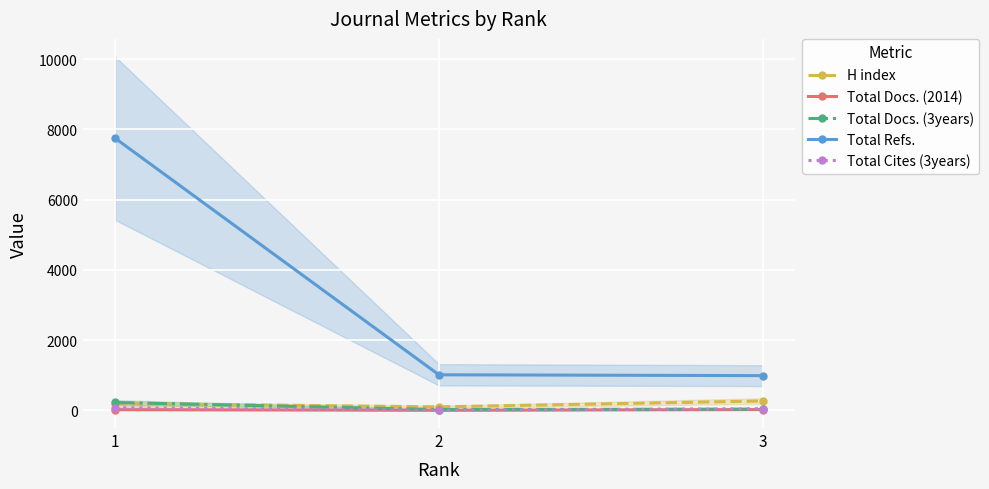

How many distinct data groups are displayed?

5